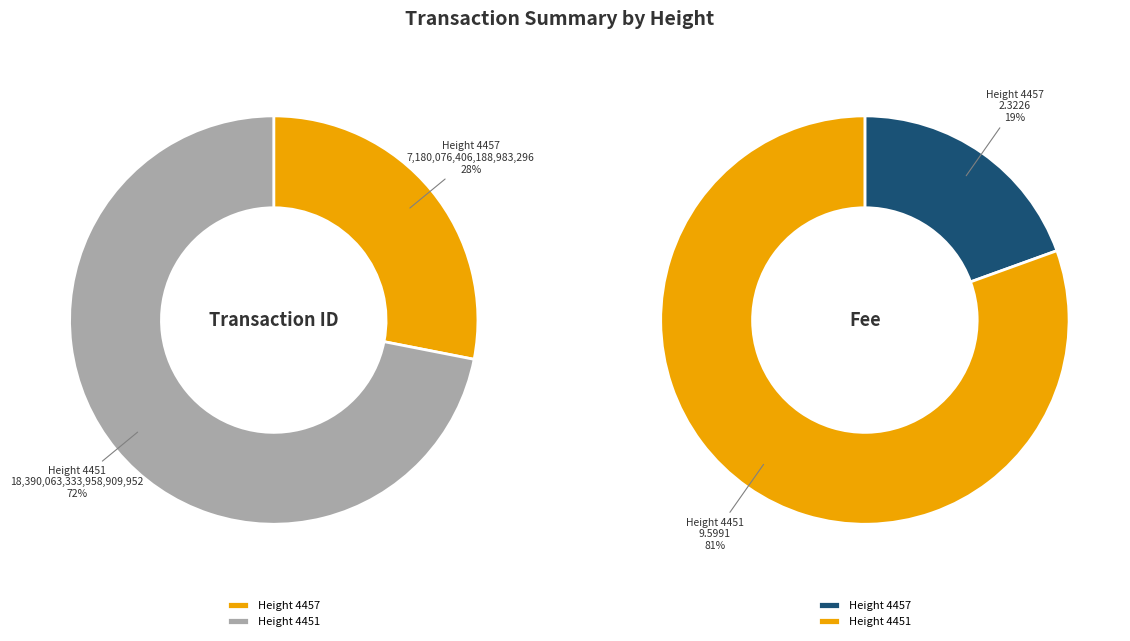

Is 4451 the majority of the pie?

Yes